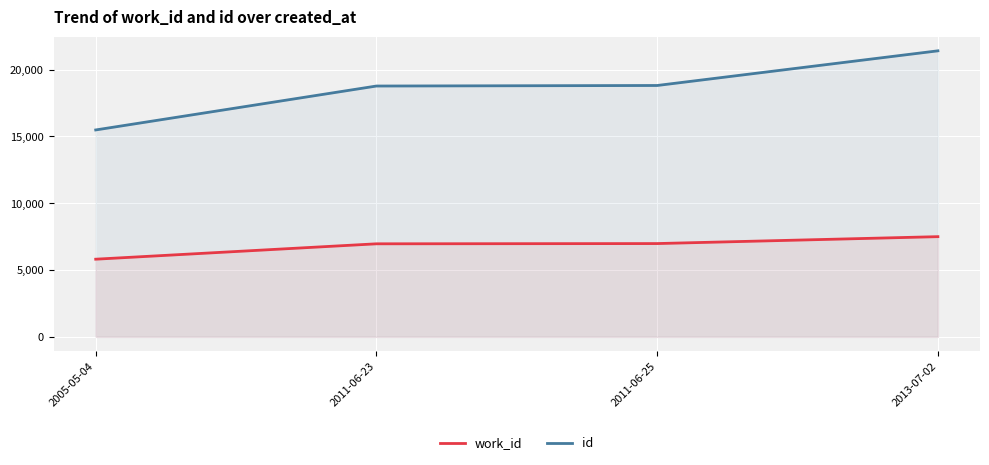

What is the difference between the maximum and minimum values in the work_id series?

1687